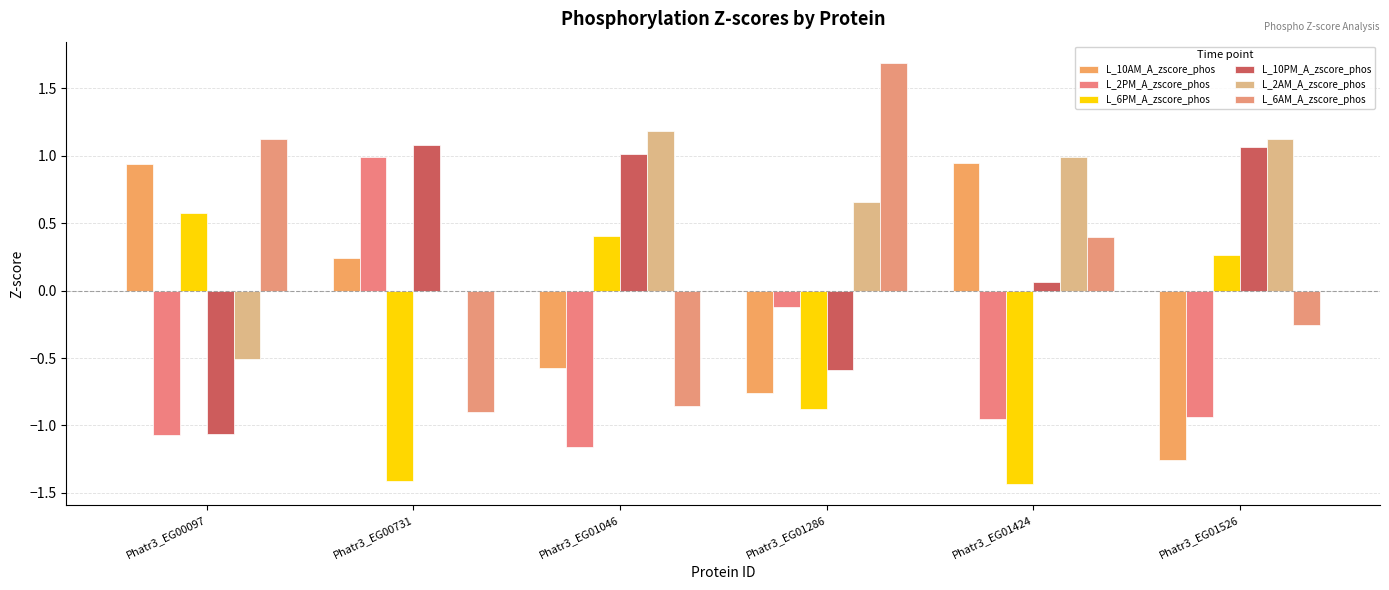

Are the bars horizontal?

No